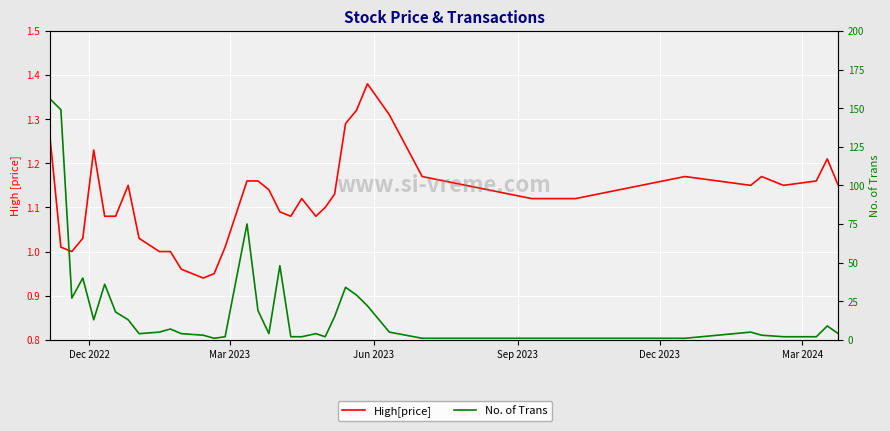

Rank the series by their average value, from highest to lowest.

No. of Trans, High[price]